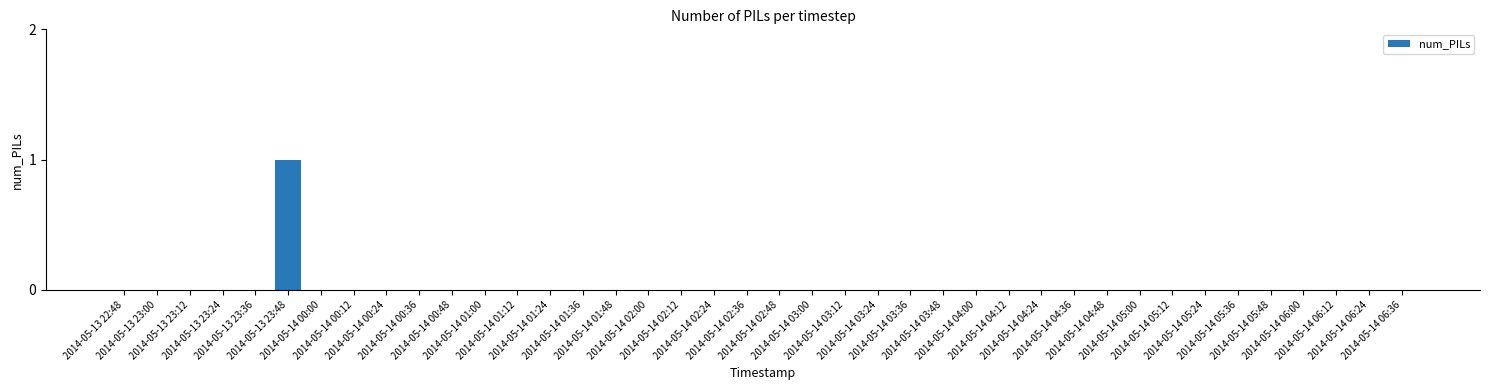

How many categories are shown in the chart?

40